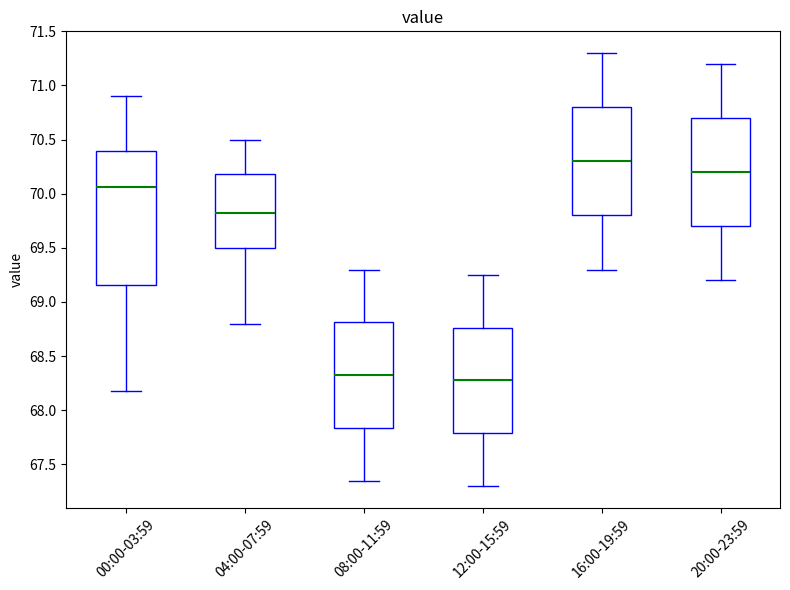

Which box is the tallest, from its lower edge to its upper edge?

00:00-03:59